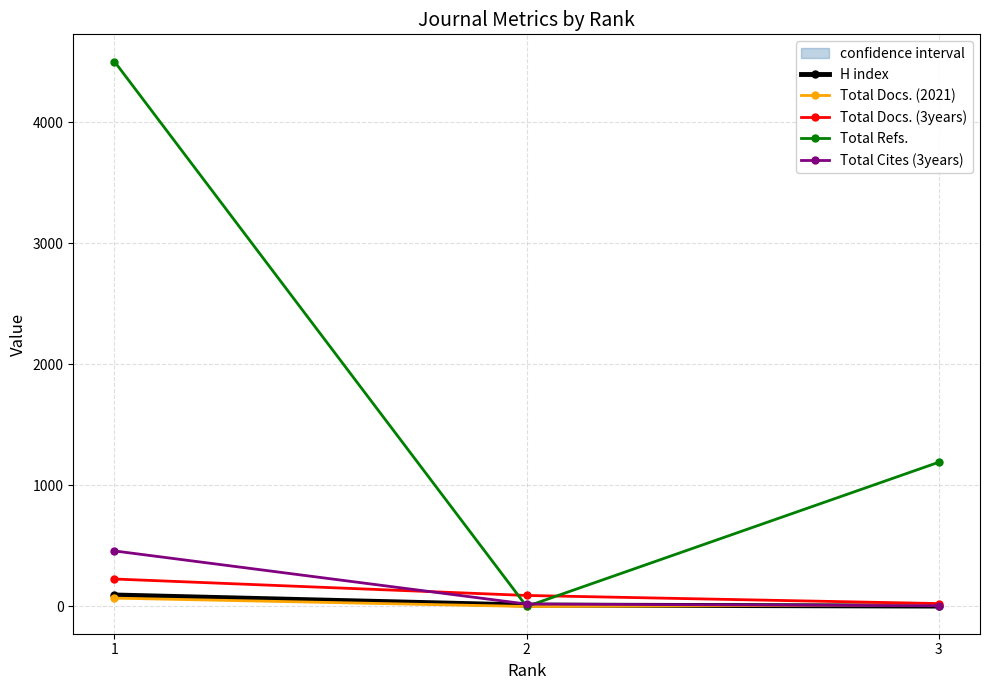

What is the sum of all Total Docs. (3years) values?

342